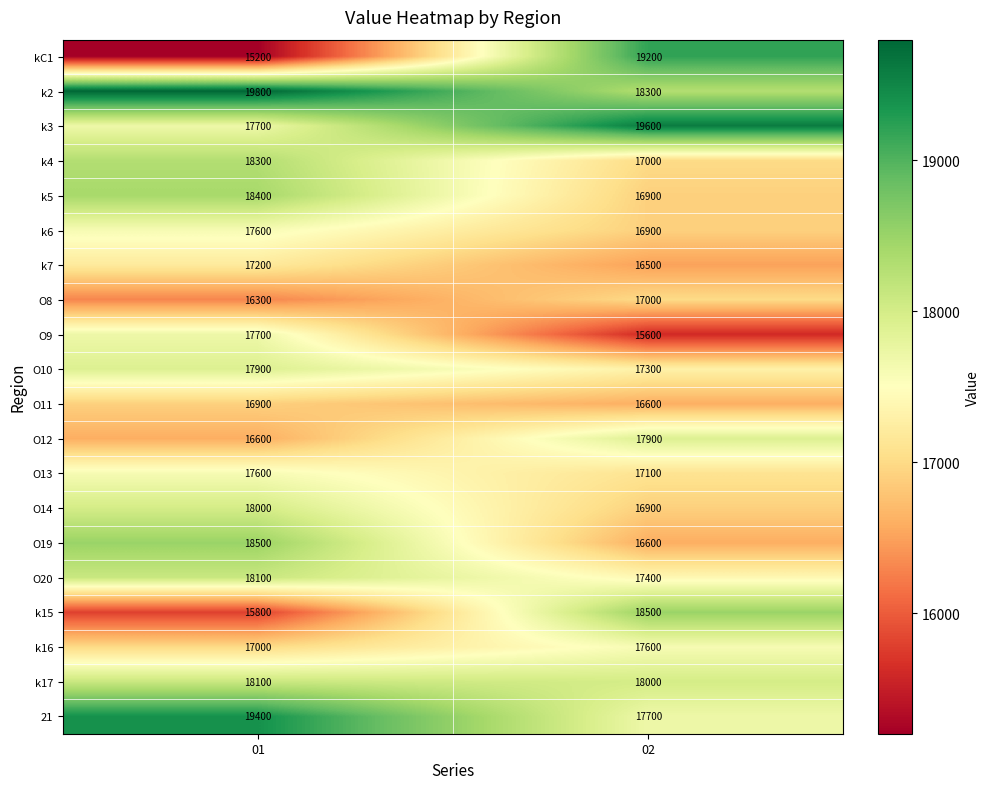

Is it true that O8 equals 17000 at 02?

True